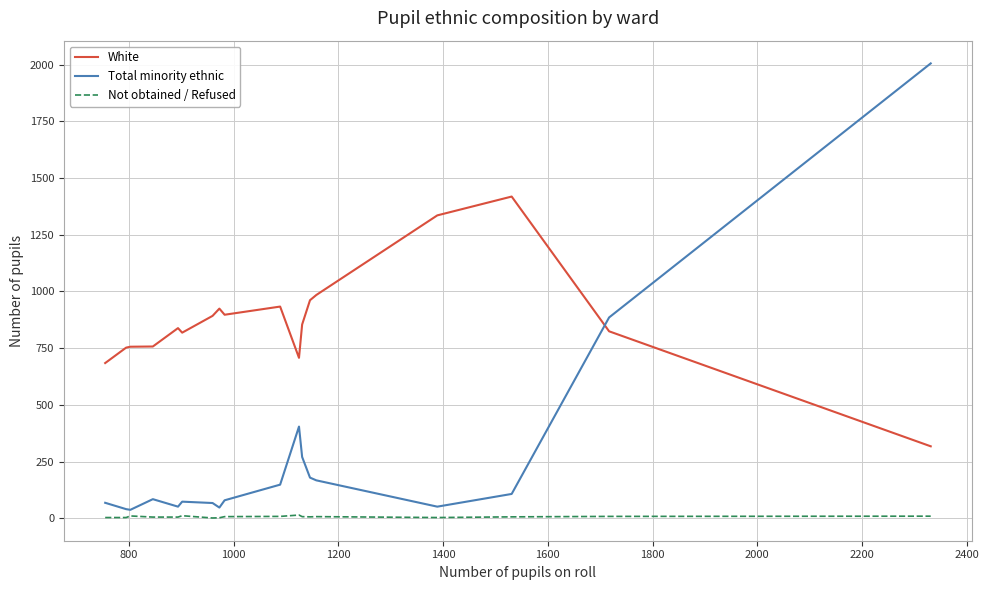

Which series has the largest total across all categories?

White